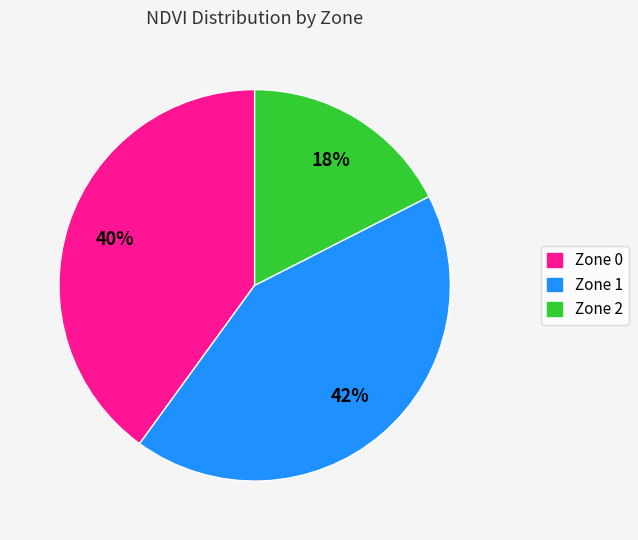

Is it true that Zone 2 is 18% of the pie?

True